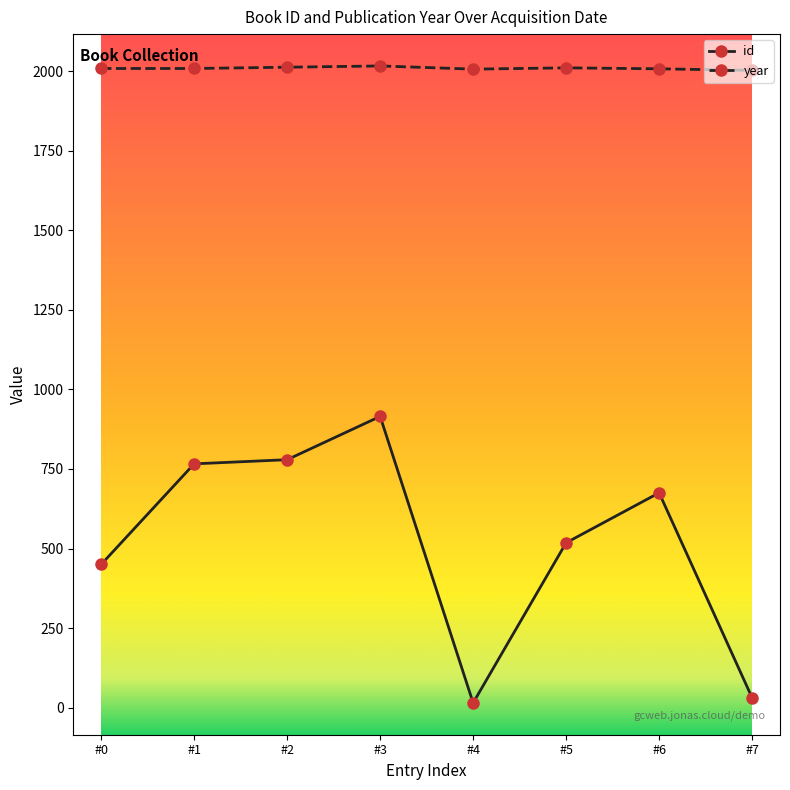

What is the average value of the id series?

519